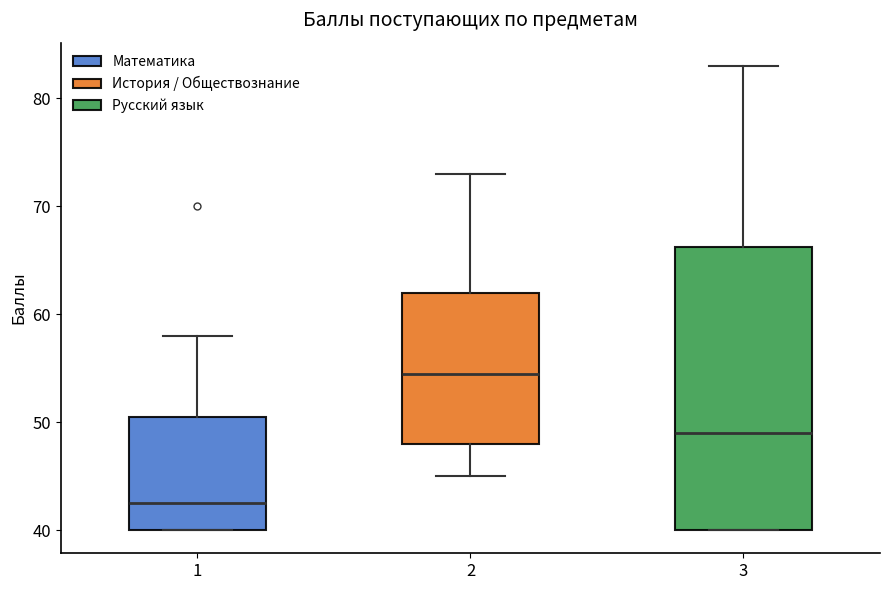

Where does the upper whisker of the box at x = 1 end on the y-axis? The values are not printed on the chart, so give them approximately, as read against the axis.

58